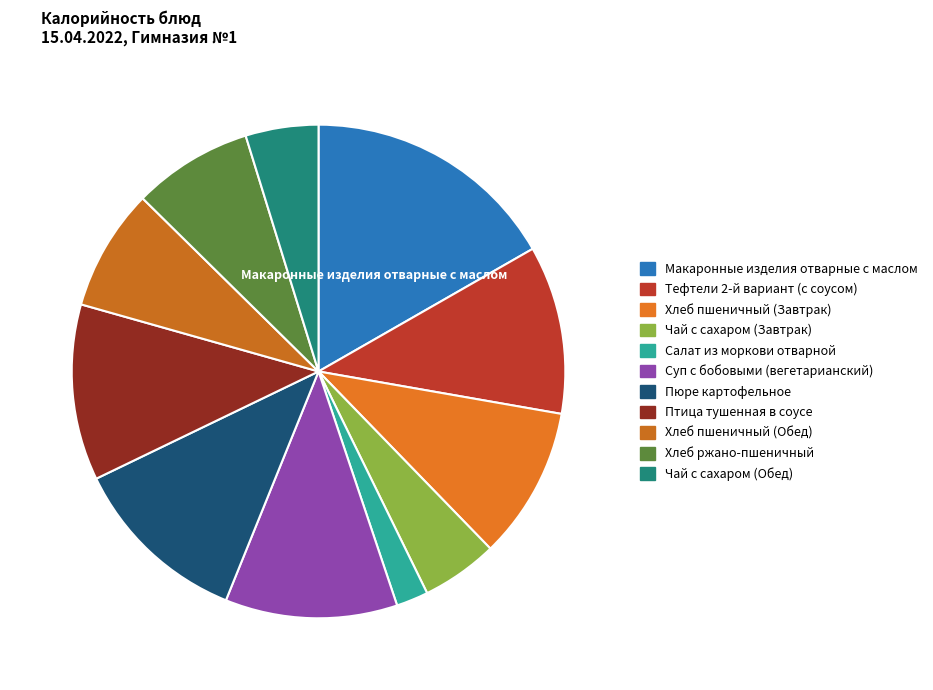

How many segments does this pie chart have?

11